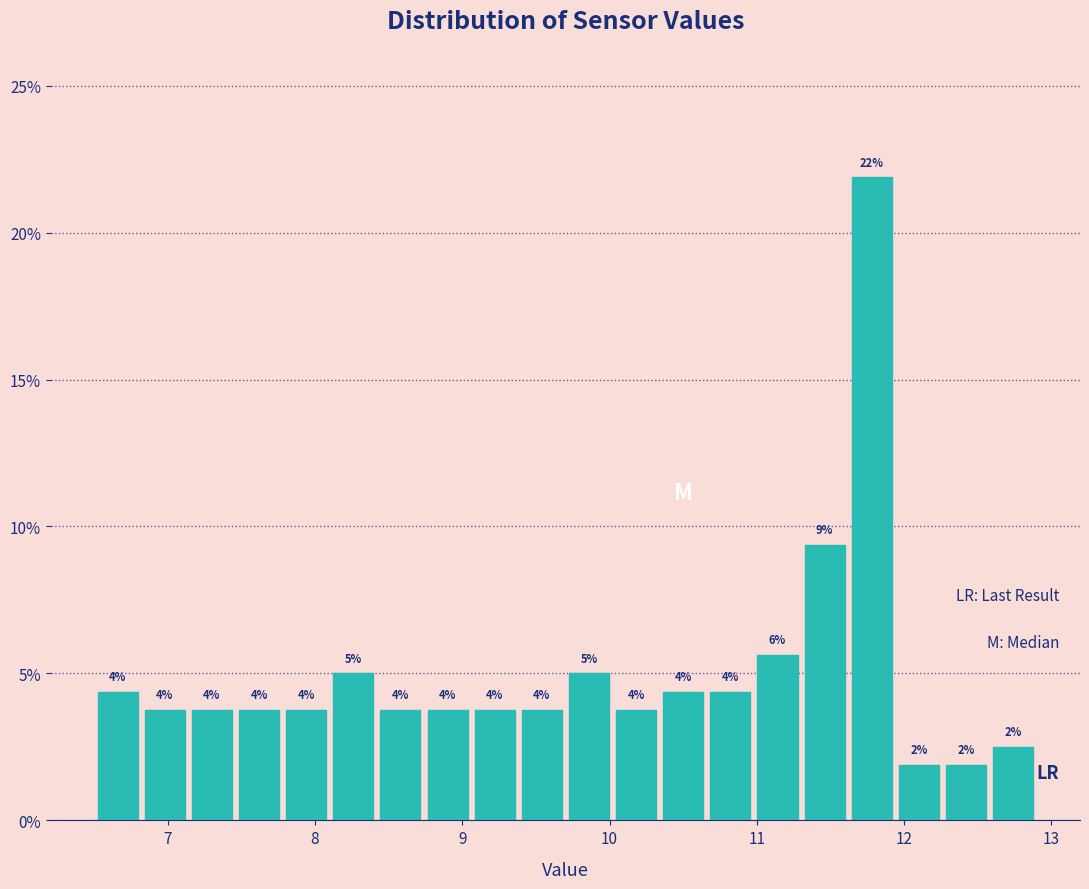

Around what value on the x-axis is the tallest bar? Give the approximate position of its centre, as read against the axis.

11.8